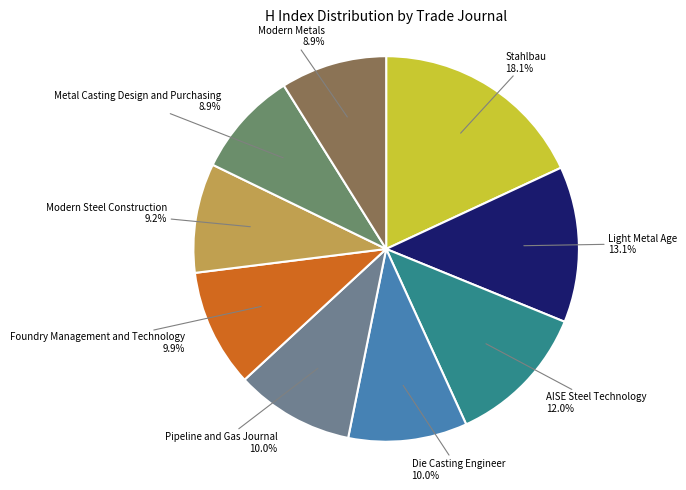

Which has a higher value, Modern Steel Construction 9.2% or Pipeline and Gas Journal 10.0%?

Pipeline and Gas Journal 10.0%